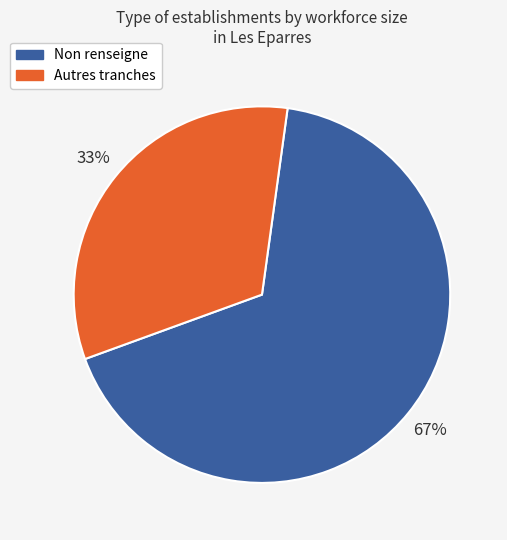

Does any single category account for the majority?

Yes